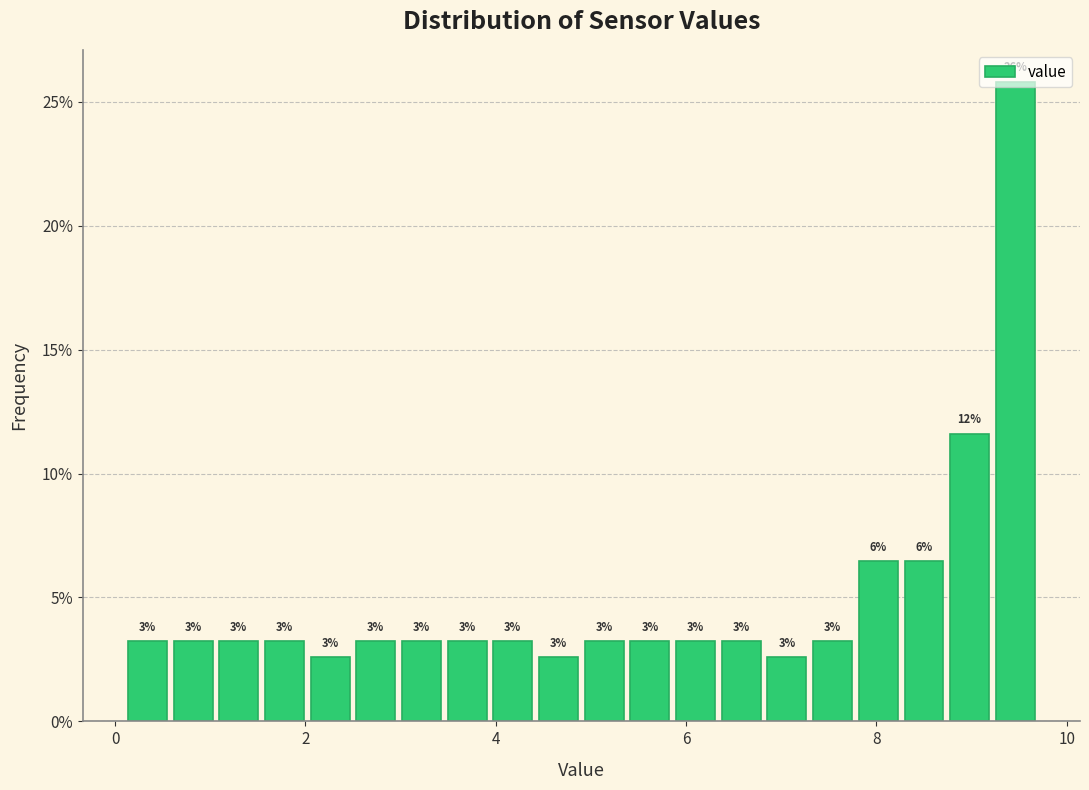

Read against the x-axis, roughly where is the centre of the tallest bar?

9.4